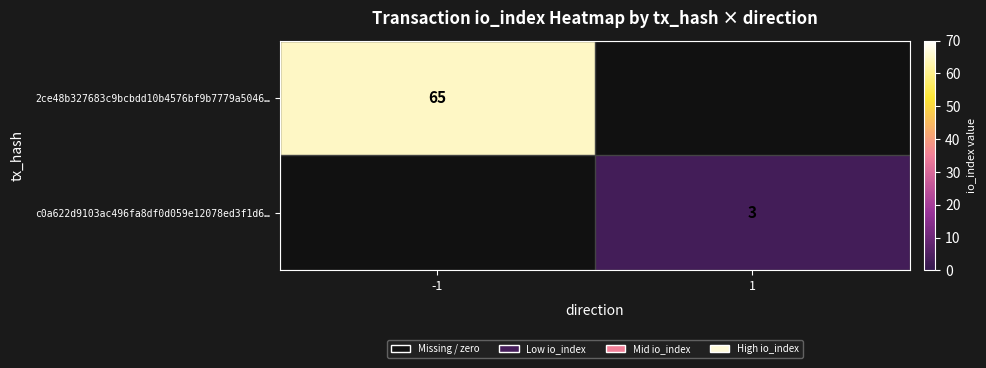

Is it true that 2ce48b327683c9bcbdd10b4576bf9b7779a5046… equals 35 at -1?

False